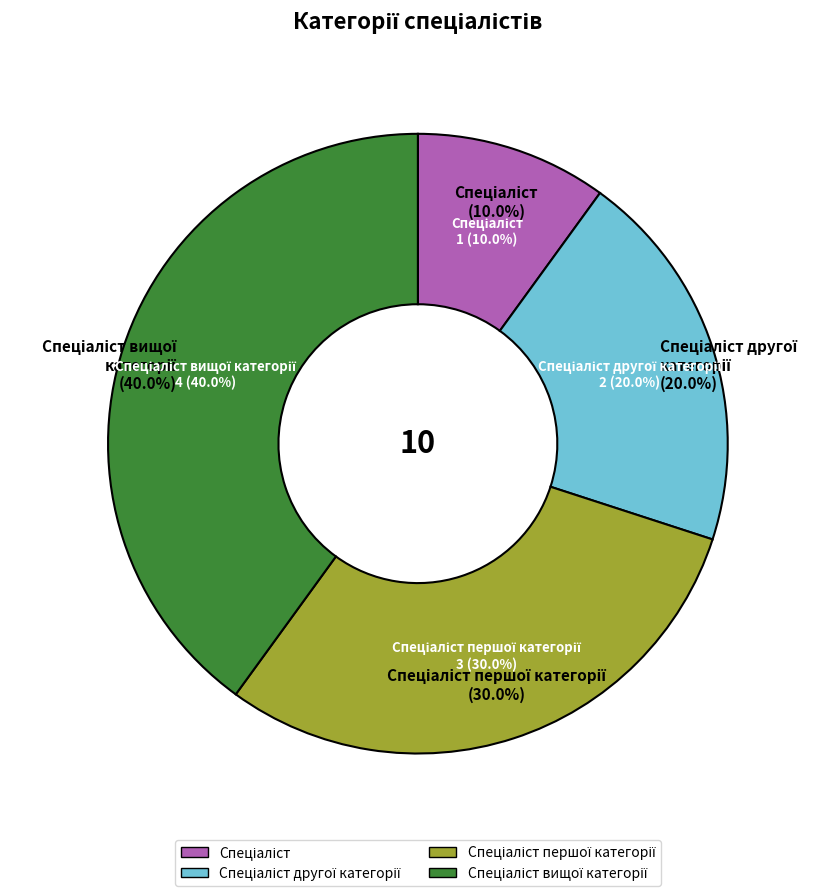

Does Спеціаліст вищої категорії represent more than half of the total?

No